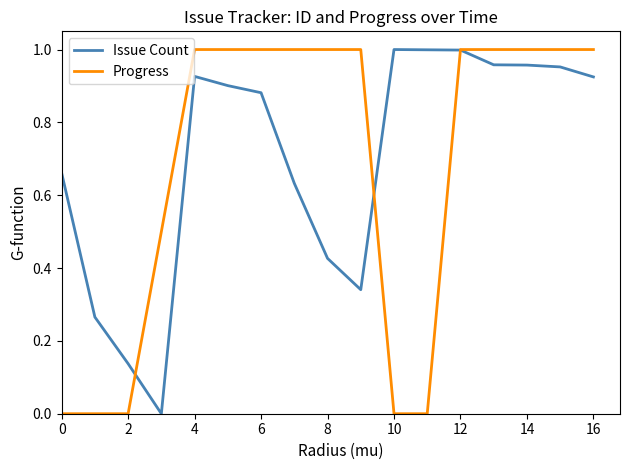

Between 0 and 2, which series saw the biggest shift?

Issue Count